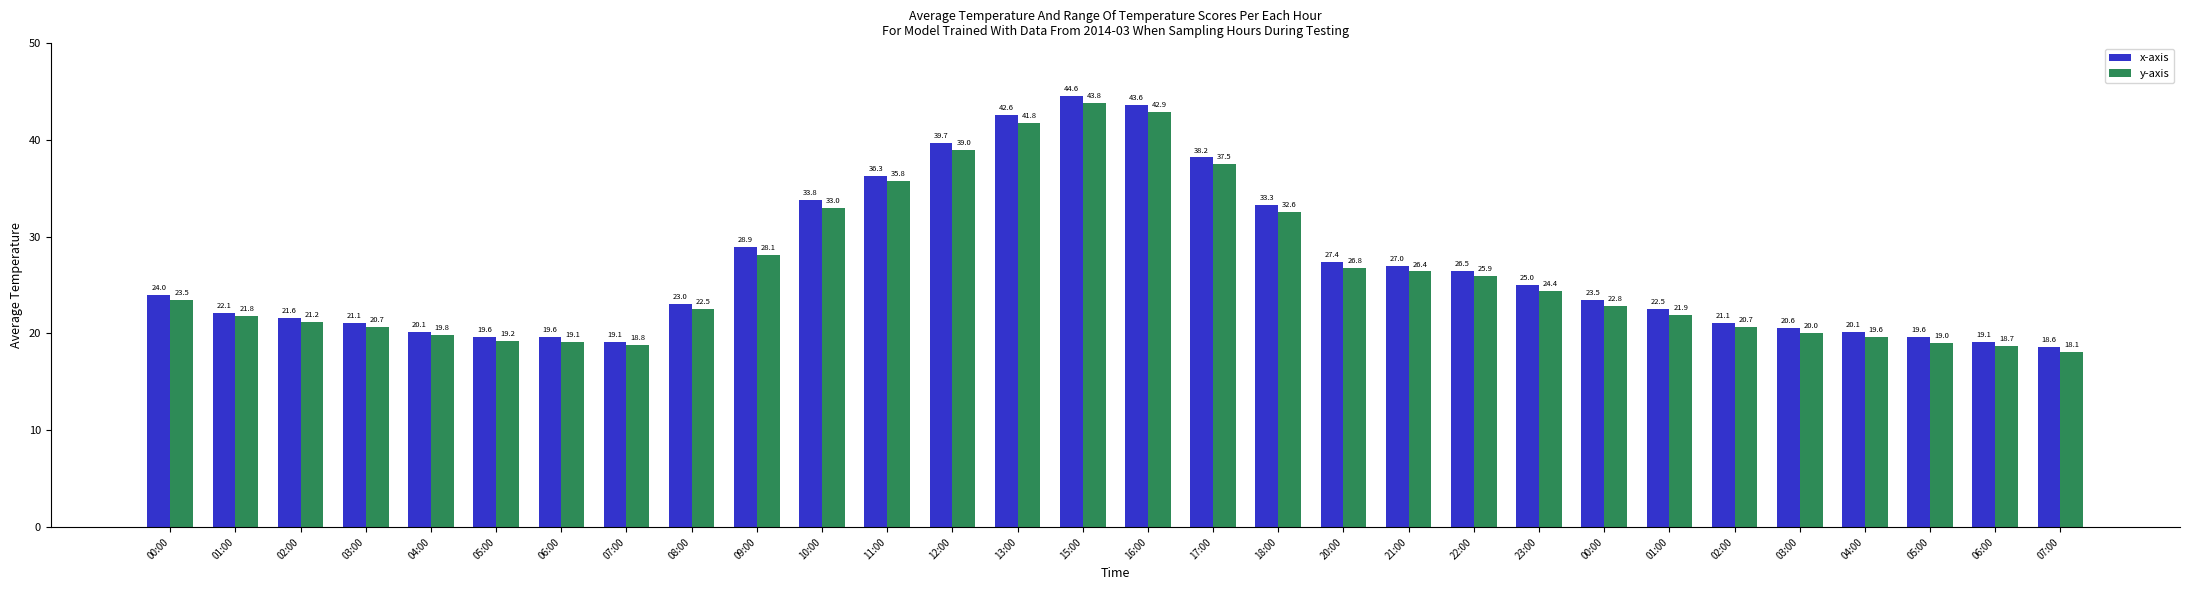

What is the difference between the maximum and minimum values in the y-axis series?

25.7